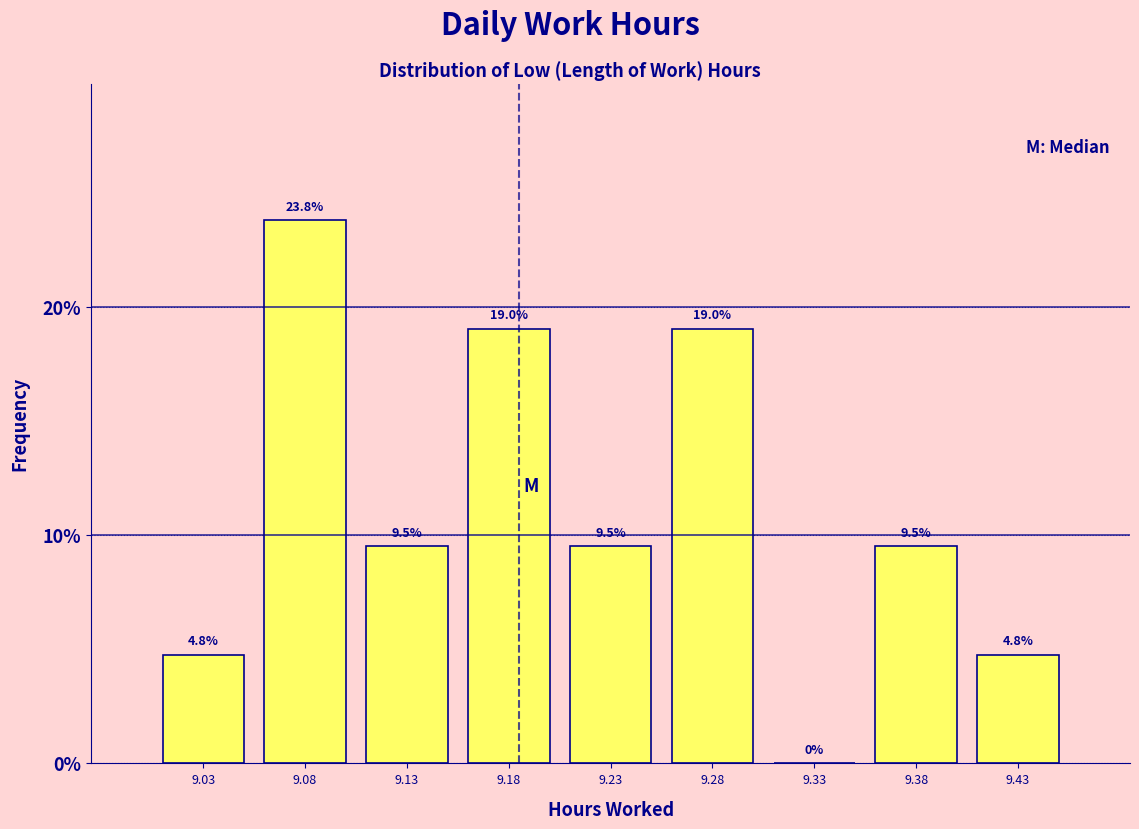

Reading left to right, transcribe this chart: for each bar, give the range it covers on the x-axis and its height.

9.00 to 9.05: 4.8
9.05 to 9.10: 23.8
9.10 to 9.15: 9.5
9.15 to 9.20: 19.0
9.20 to 9.25: 9.5
9.25 to 9.30: 19.0
9.30 to 9.35: 0.0
9.35 to 9.40: 9.5
9.40 to 9.45: 4.8